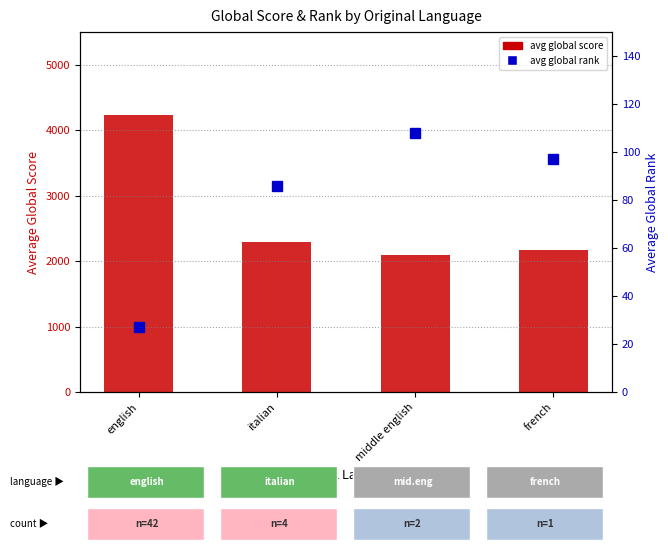

The value of avg global score at english is 4232. True or false?

True